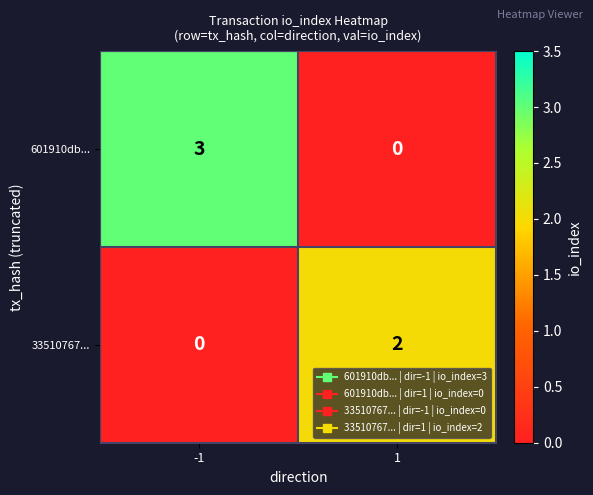

Reading left to right, list all the values displayed in this chart.

601910db...: -1=3	1=0
33510767...: -1=0	1=2